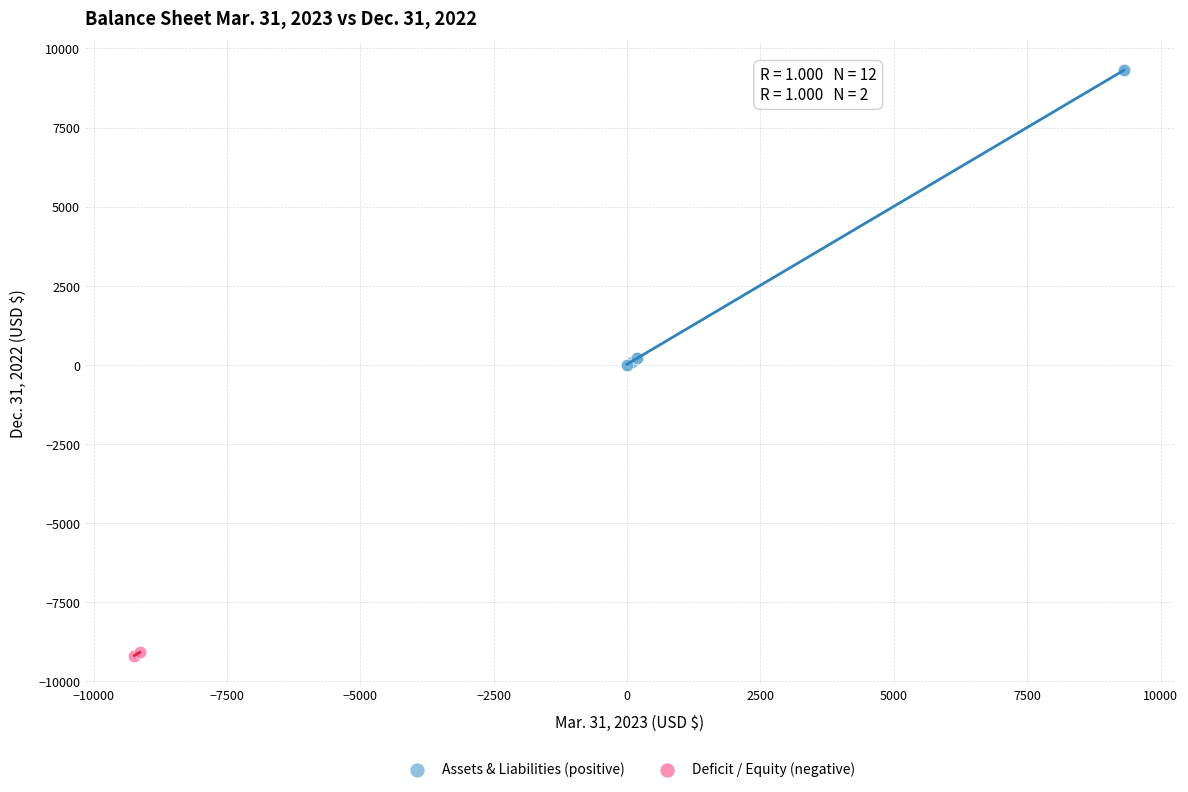

Which series has the largest Y range (max minus min)?

Assets & Liabilities (positive)